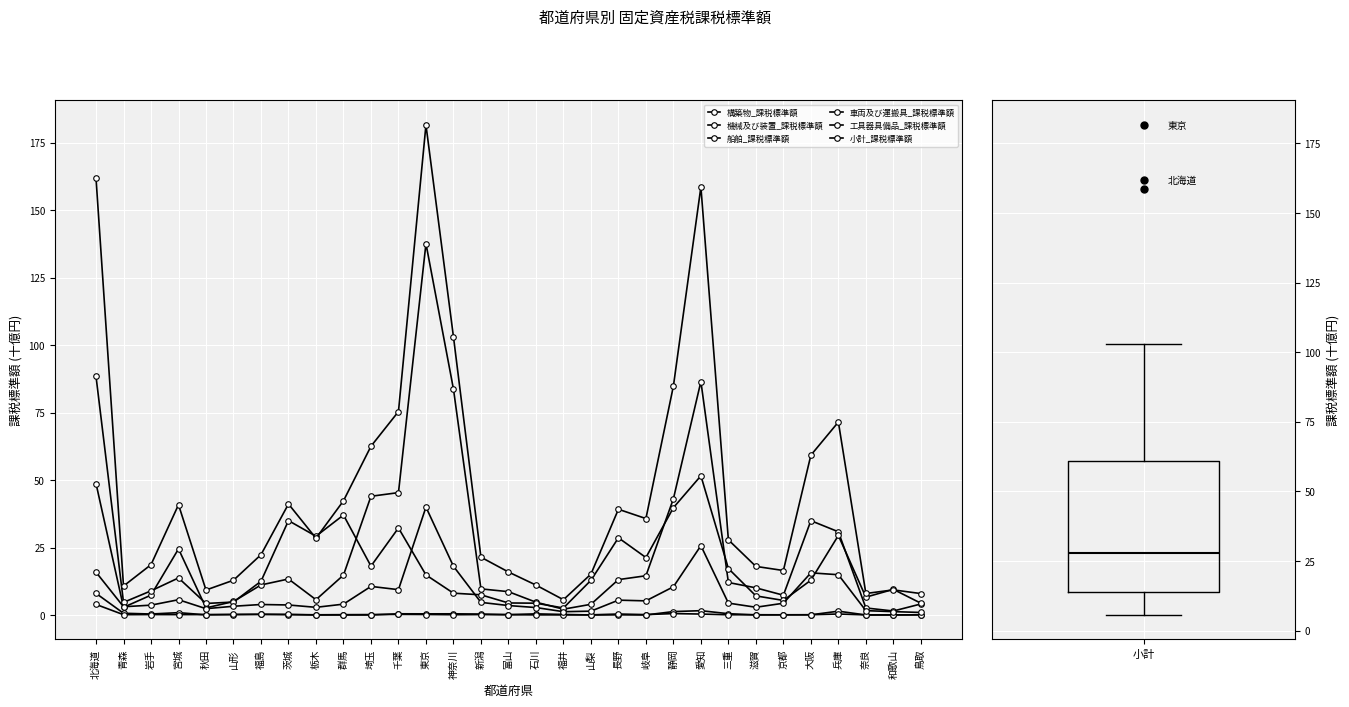

Rank the categories by 工具器具備品_課税標準額 value from highest to lowest.

東京, 愛知, 神奈川, 北海道, 大阪, 兵庫, 埼玉, 静岡, 千葉, 宮城, 長野, 岐阜, 新潟, 三重, 京都, 群馬, 福島, 茨城, 岩手, 富山, 山形, 青森, 滋賀, 栃木, 石川, 秋田, 奈良, 山梨, 和歌山, 福井, 鳥取